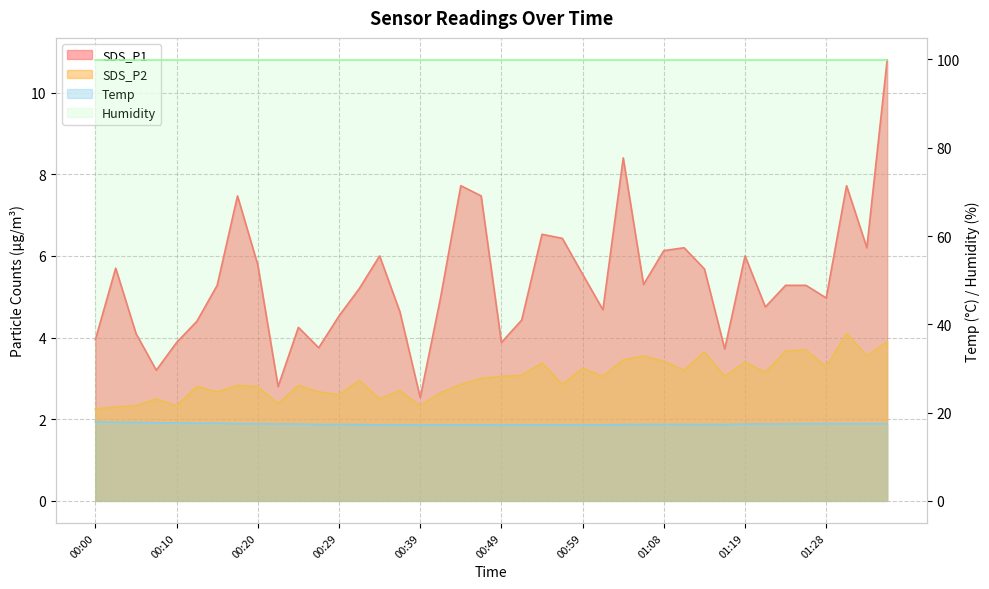

What is the difference between the maximum and minimum values in the SDS_P1 series?

8.3